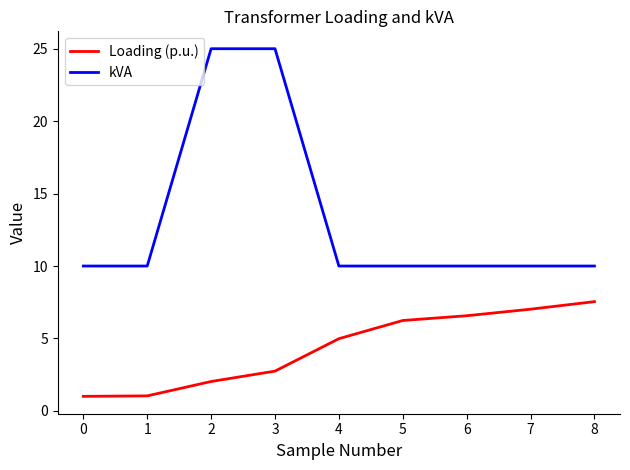

Which series has the largest total across all categories?

kVA